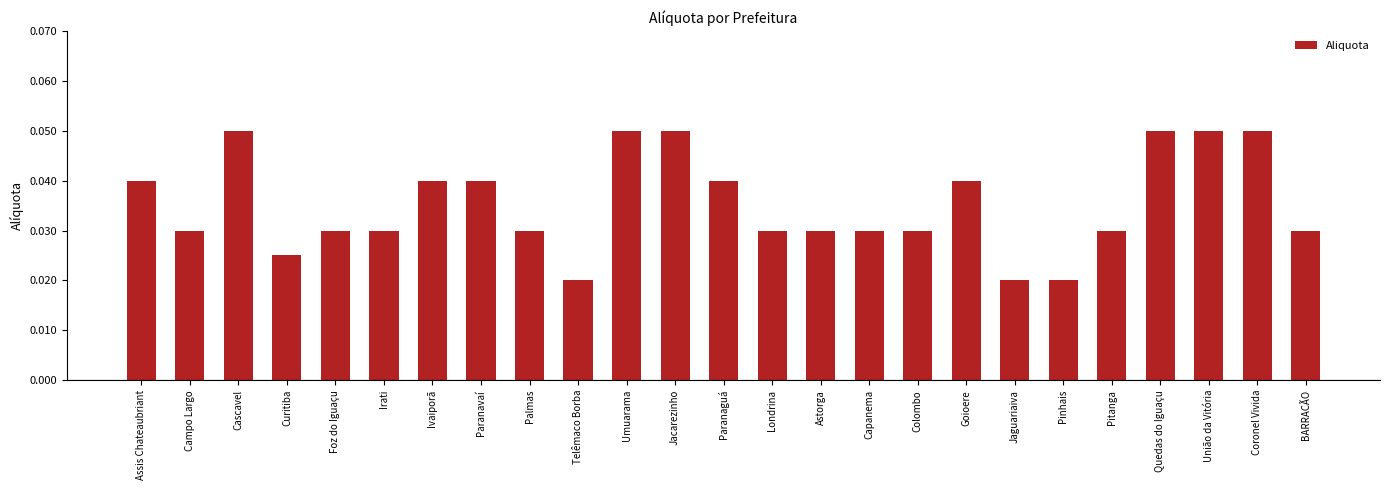

What position from the left is Foz do Iguaçu?

5